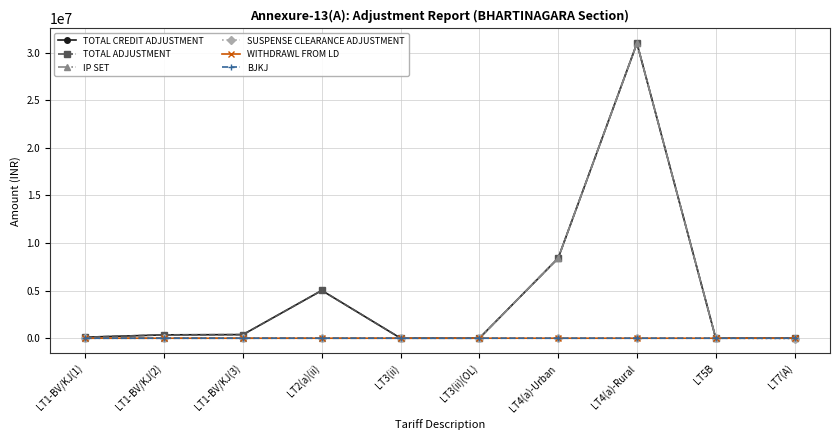

Between LT3(ii)(OL) and LT1-BV/KJ(3), which is larger?

LT1-BV/KJ(3)